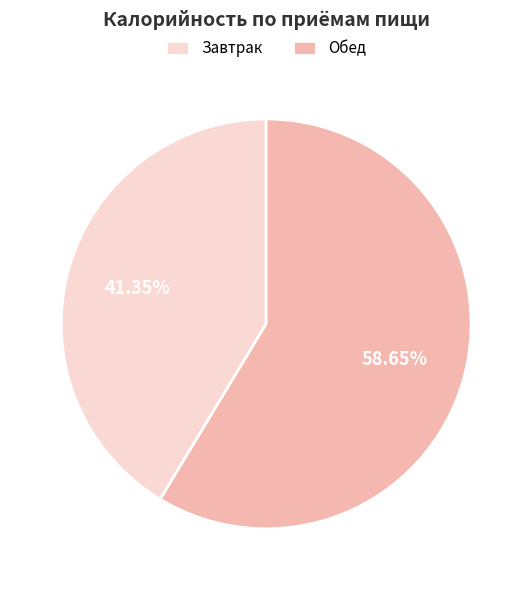

What percentage is the Обед slice, to the nearest percent?

59%